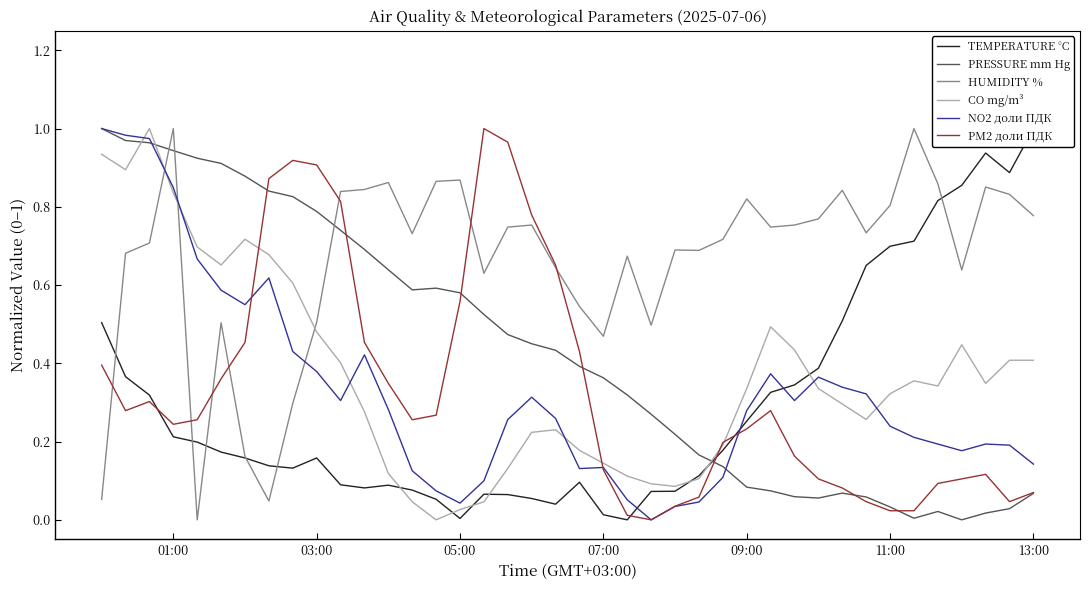

True or false: NO2 доли ПДК and HUMIDITY % cross at least once.

True